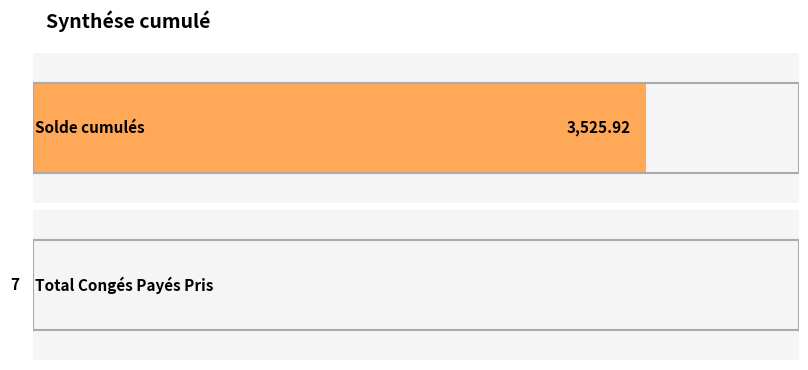

What is the minimum value shown in the chart?

7.0